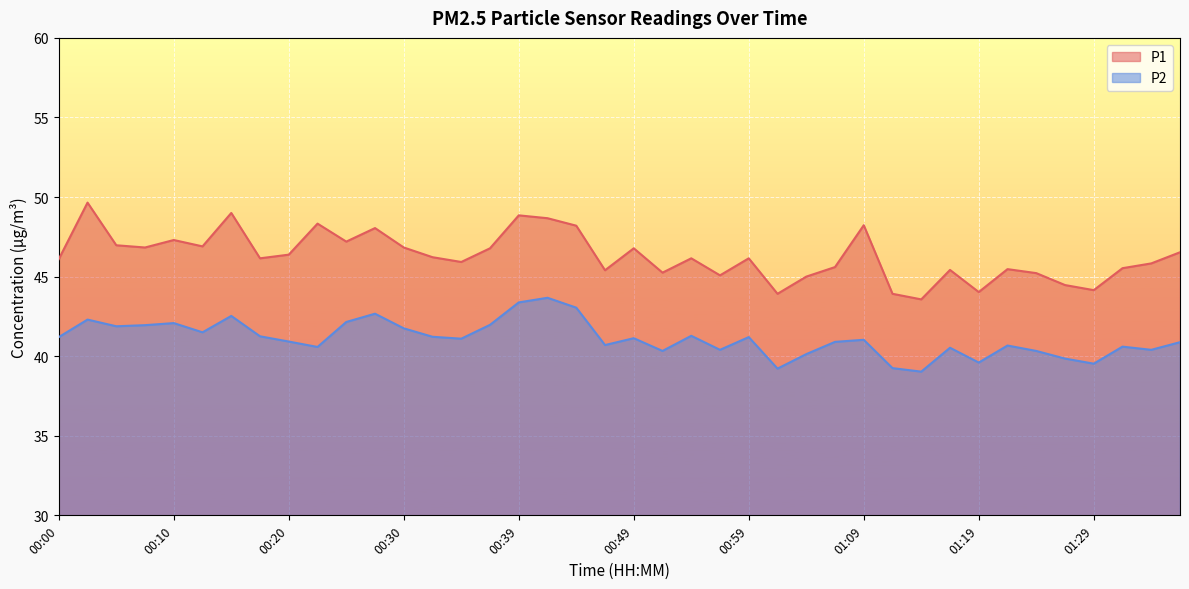

Reading left to right, transcribe all the data shown in this chart.

P1: 46.1	49.6	47.0	46.8	47.3	46.9	49.0	46.1	46.4	48.3	47.2	48.0	46.8	46.2	45.9	46.8	48.9	48.7	48.2	45.4	46.8	45.2	46.1	45.1	46.1	43.9	45.0	45.6	48.2	43.9	43.6	45.4	44.0	45.5	45.2	44.5	44.1	45.5	45.8	46.5
P2: 41.2	42.3	41.9	42.0	42.1	41.5	42.5	41.2	40.9	40.6	42.1	42.7	41.8	41.2	41.1	42.0	43.4	43.7	43.0	40.7	41.1	40.3	41.3	40.4	41.2	39.2	40.1	40.9	41.0	39.2	39.0	40.5	39.6	40.7	40.3	39.9	39.5	40.6	40.4	40.9